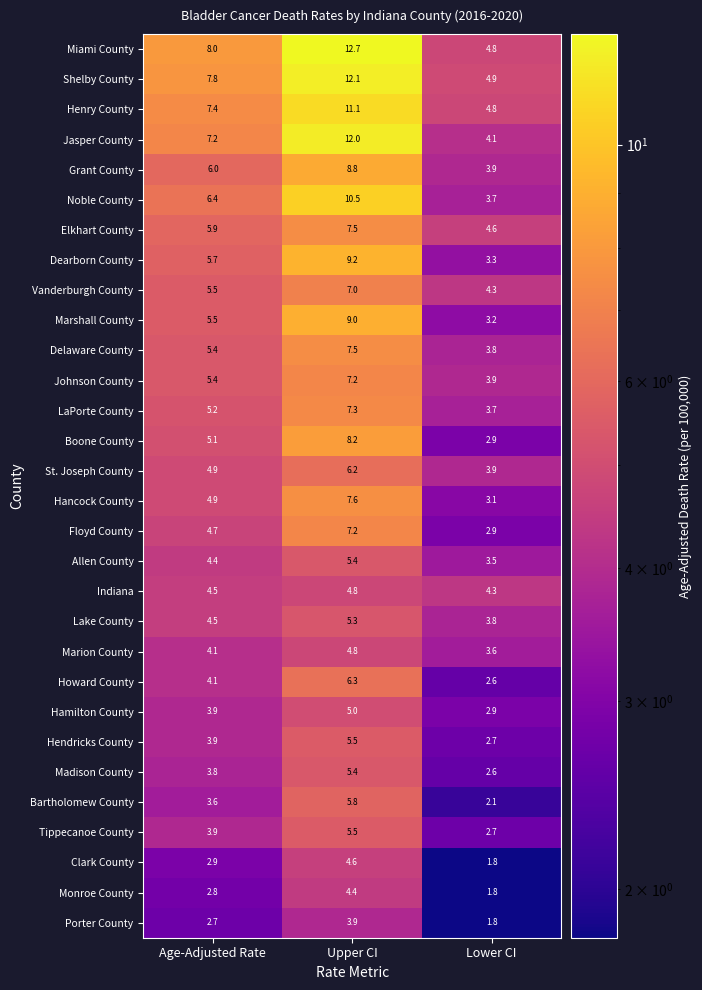

Count the number of categories in the chart.

3